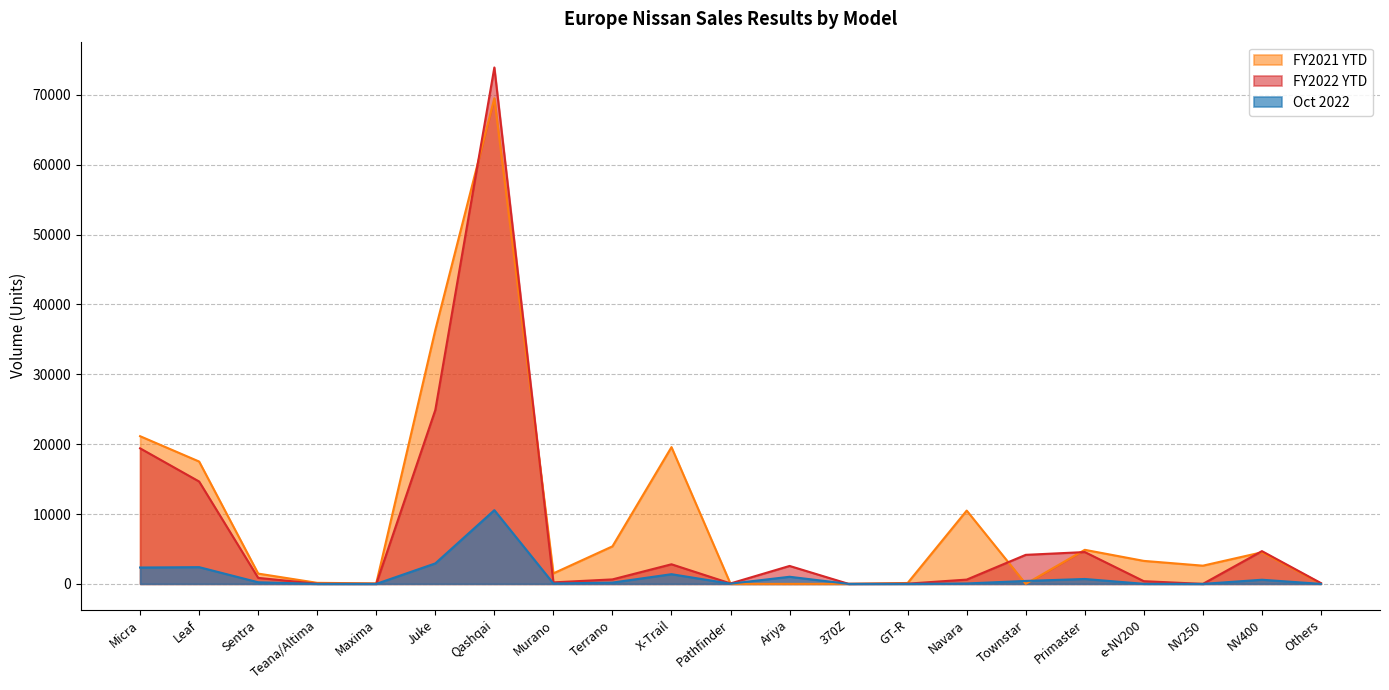

Is it true that FY2021 YTD equals 112797 at Qashqai?

False